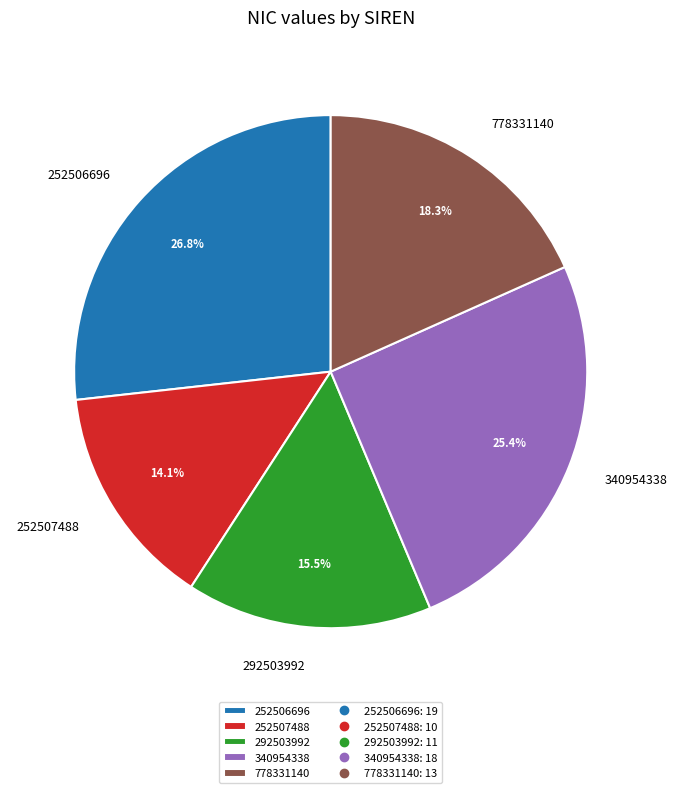

Does any single category account for the majority?

No